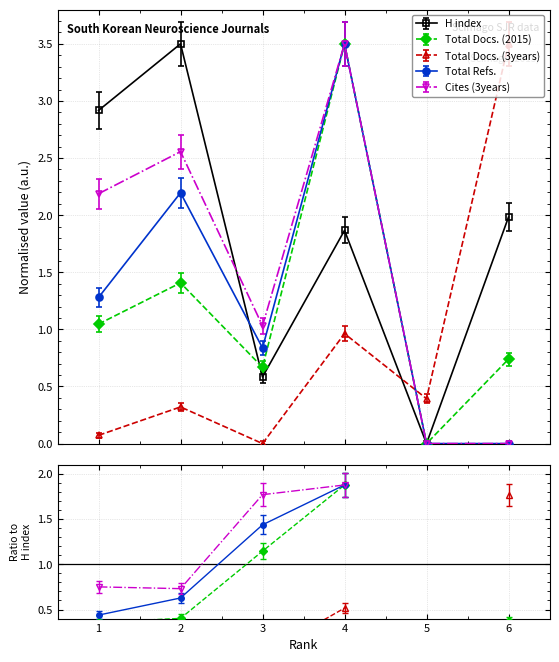

Is it true that Total Refs. equals 0.8 at 3?

True